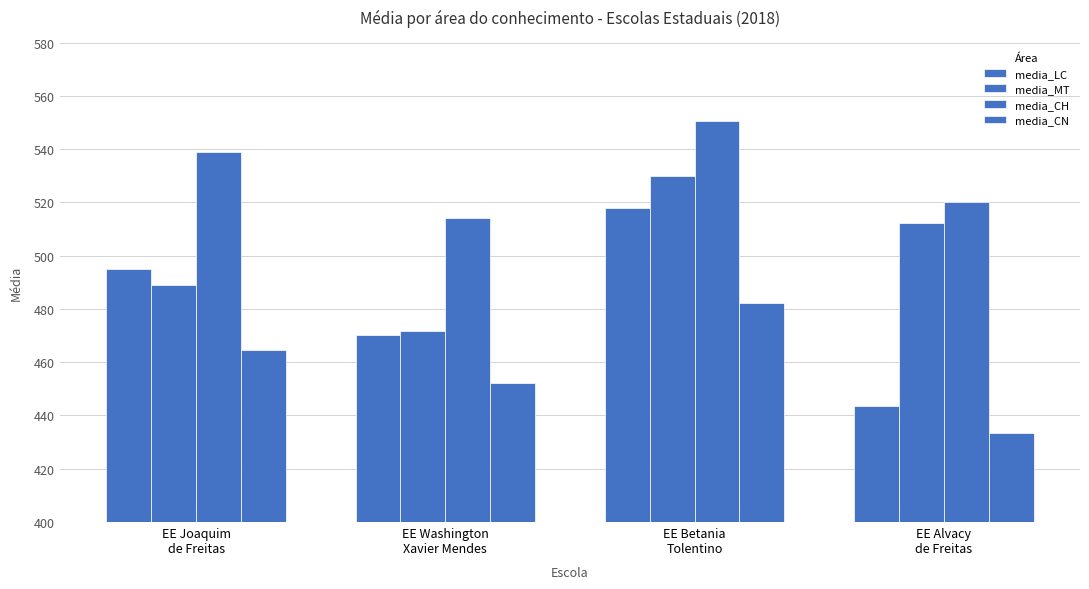

Which category has the lowest value across all series?

EE Alvacy
de Freitas